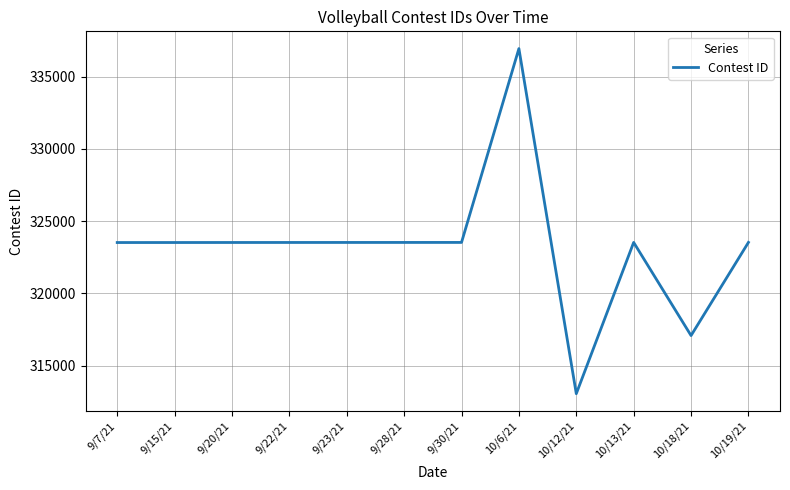

The chart shows a value of 218079 at 9/15/21. True or false?

False